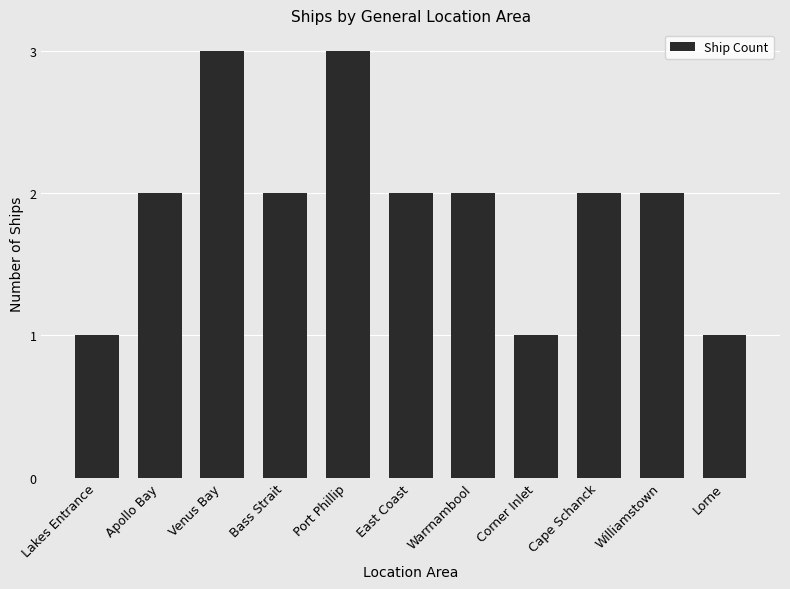

What is the greatest value displayed?

3